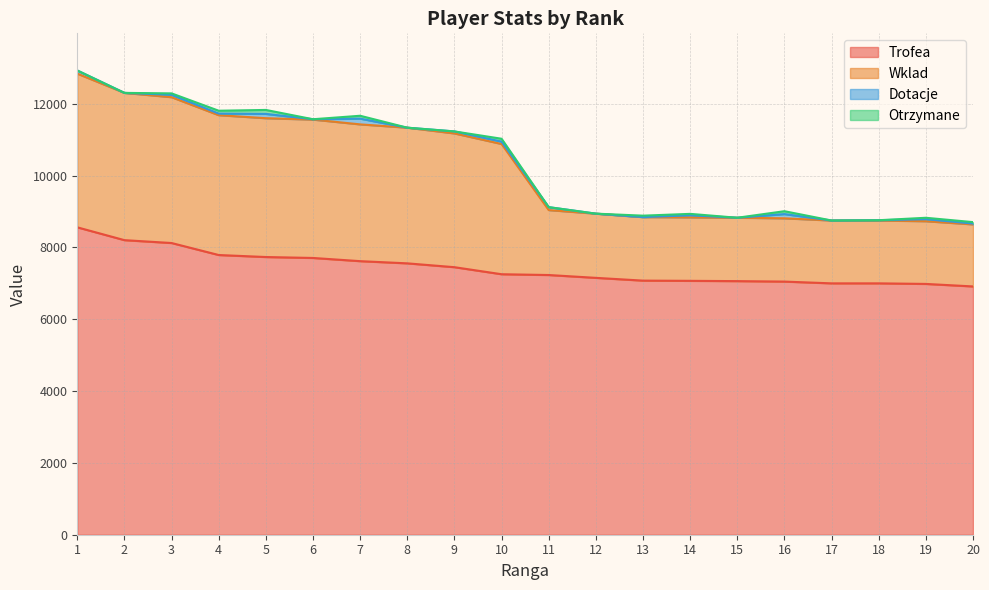

Rank the categories by Wklad value from lowest to highest.

20, 17, 18, 19, 15, 13, 14, 12, 16, 11, 10, 9, 8, 6, 7, 4, 5, 3, 2, 1